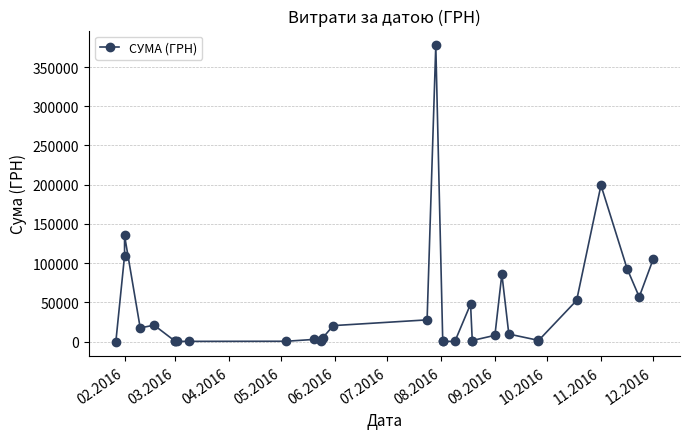

At which category does the chart reach its minimum across all series?

02.2016